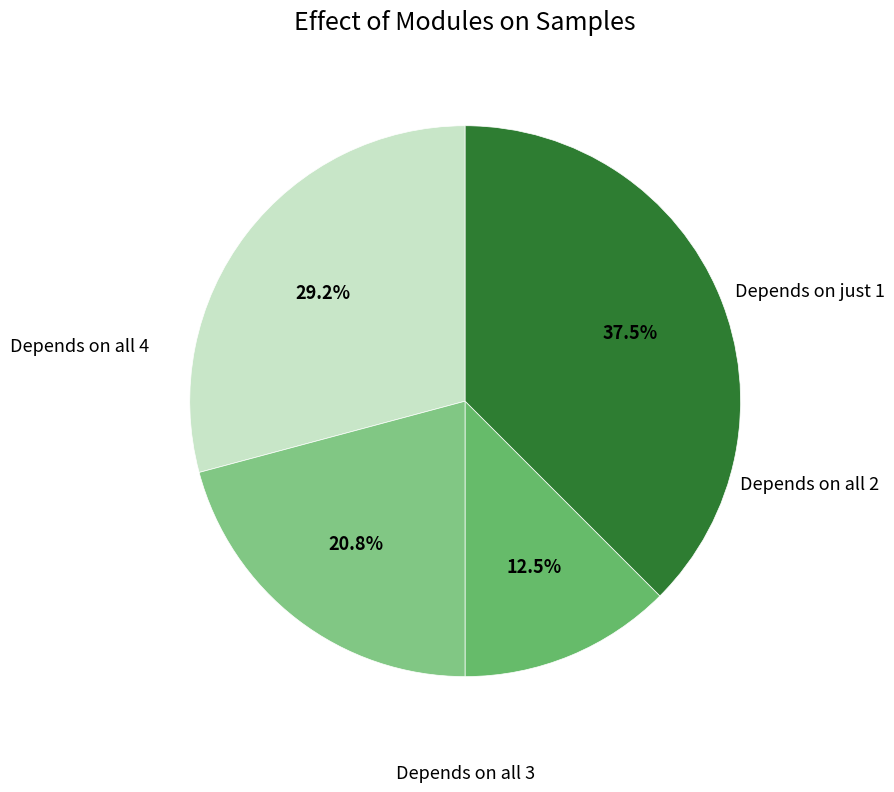

How many slices are in this pie chart?

4